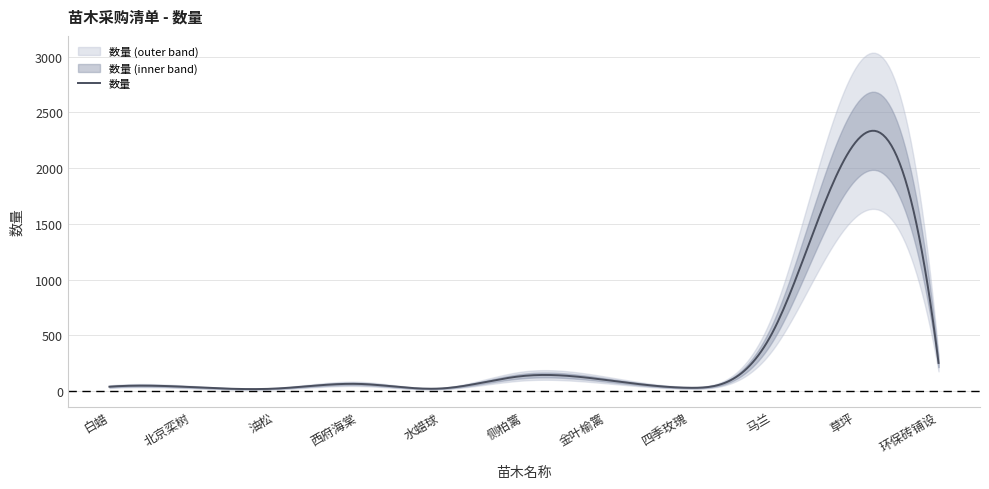

At which label does the data first exceed 64?

侧柏篱